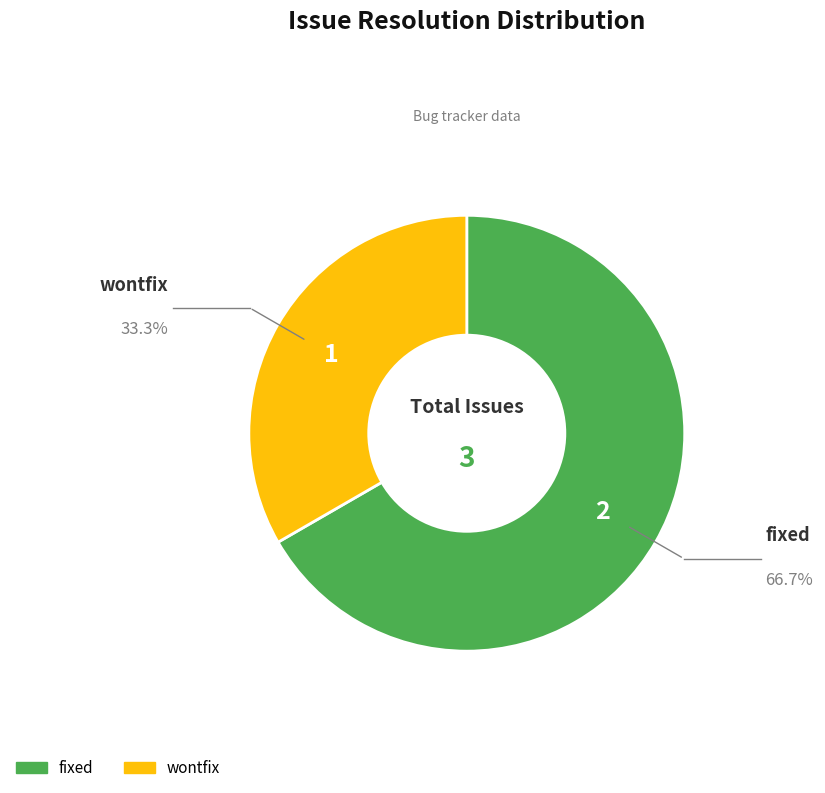

Count the number of slices in the pie.

2